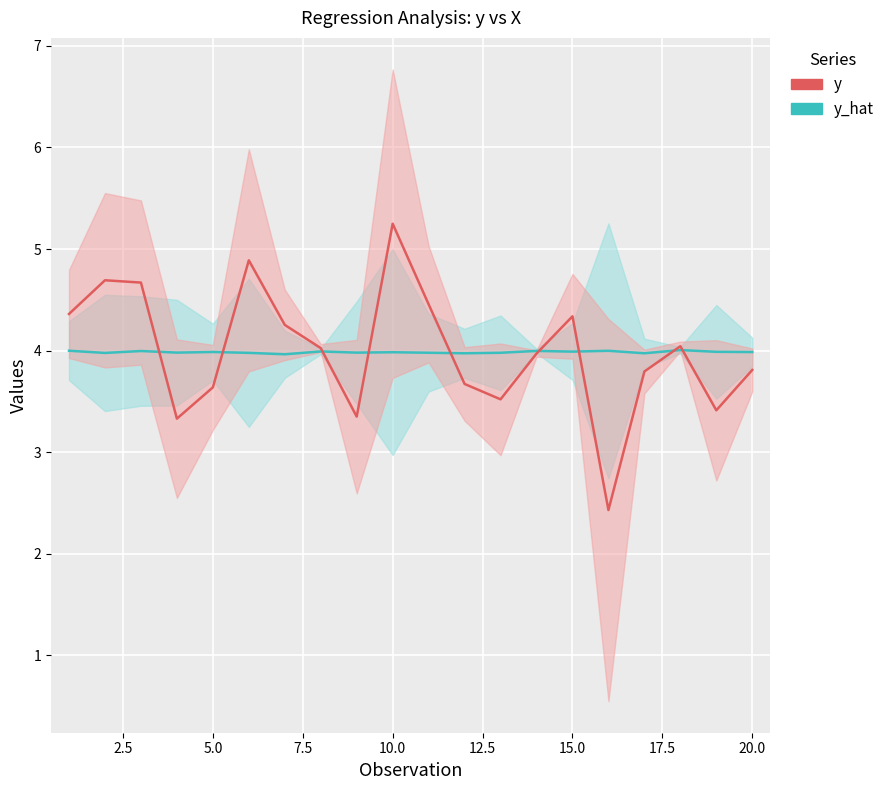

In y, how many points are lower than both neighbors (excluding endpoints)?

5